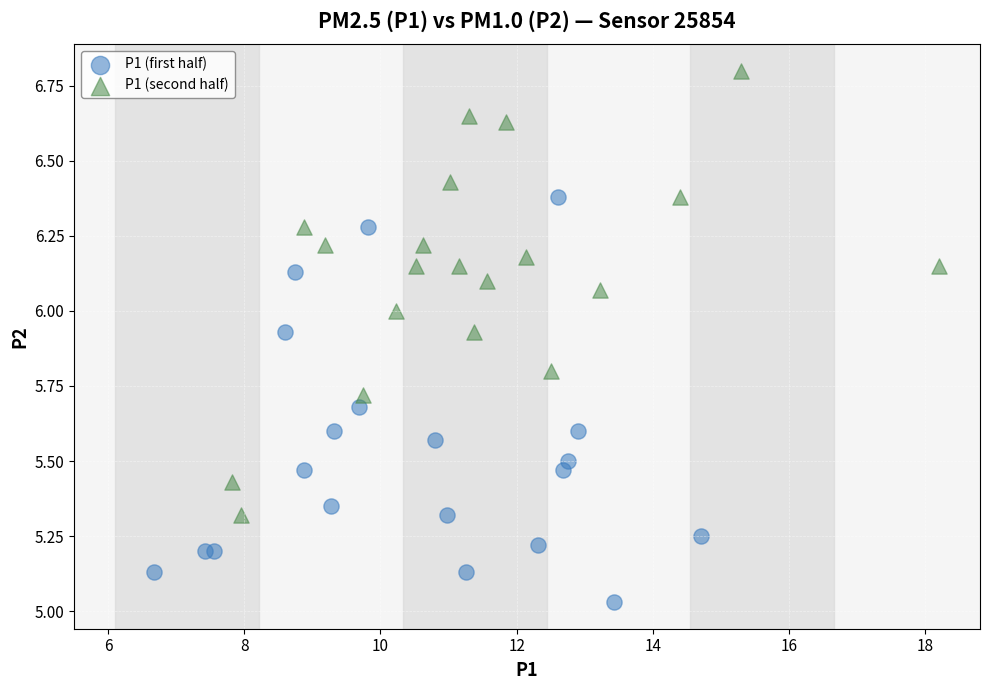

Which series reaches the minimum Y coordinate?

P1 (first half)